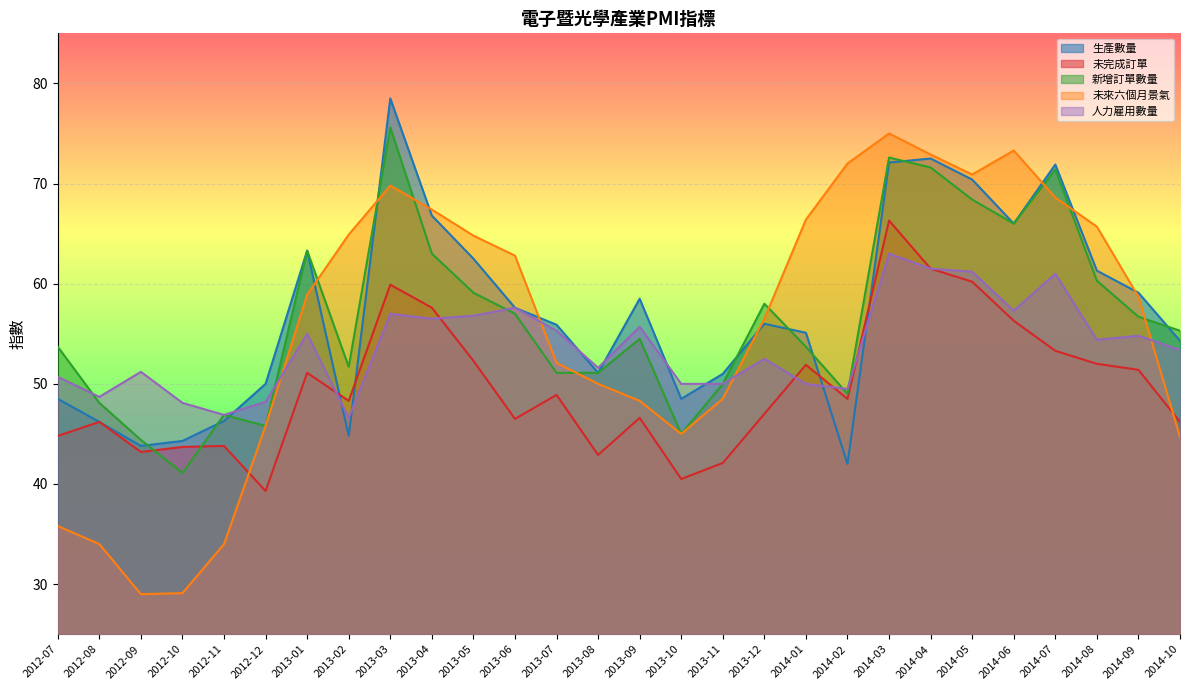

The value of 未完成訂單 at 2014-05 is 12.1. True or false?

False